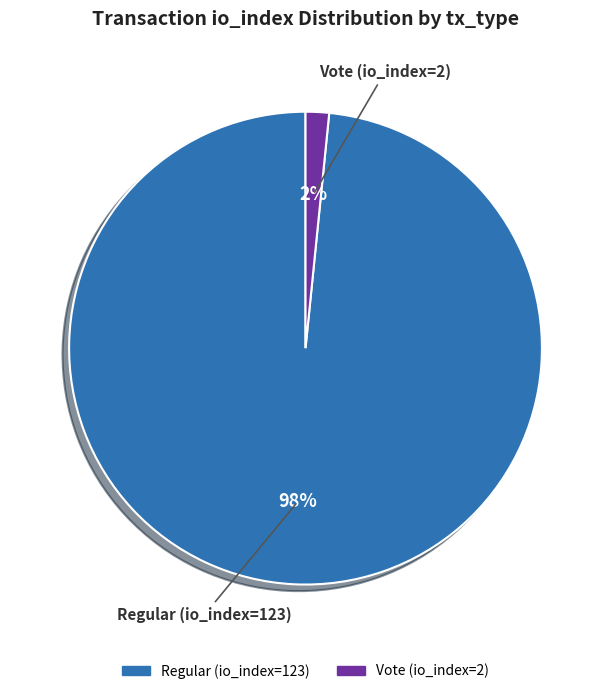

To the nearest percent, what is the combined percentage of Regular (io_index=123) and Vote (io_index=2)?

100%